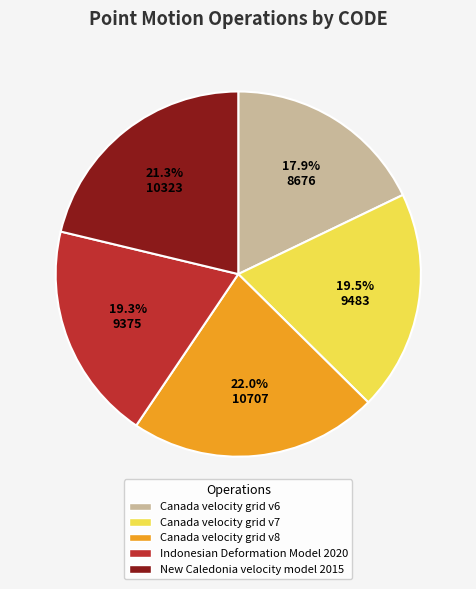

Approximately how many times larger is the value at Canada velocity grid v7 compared to New Caledonia velocity model 2015?

0.9